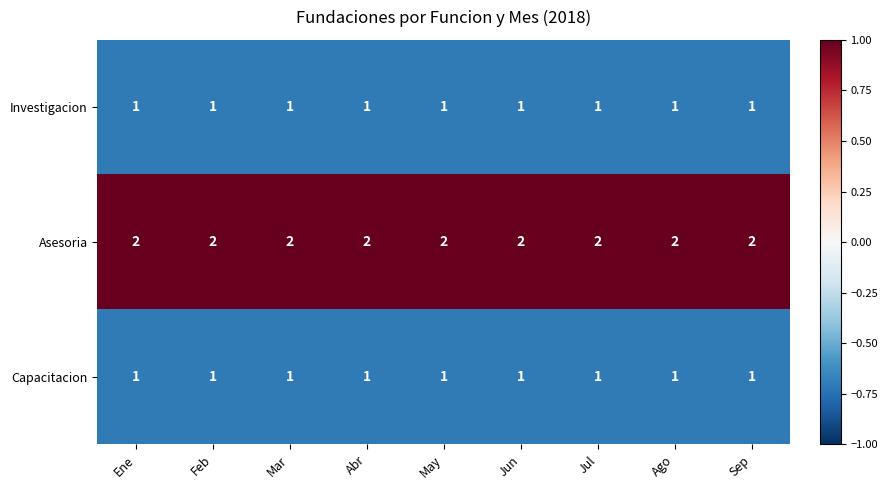

Is it true that Capacitacion equals 2 at Ago?

False